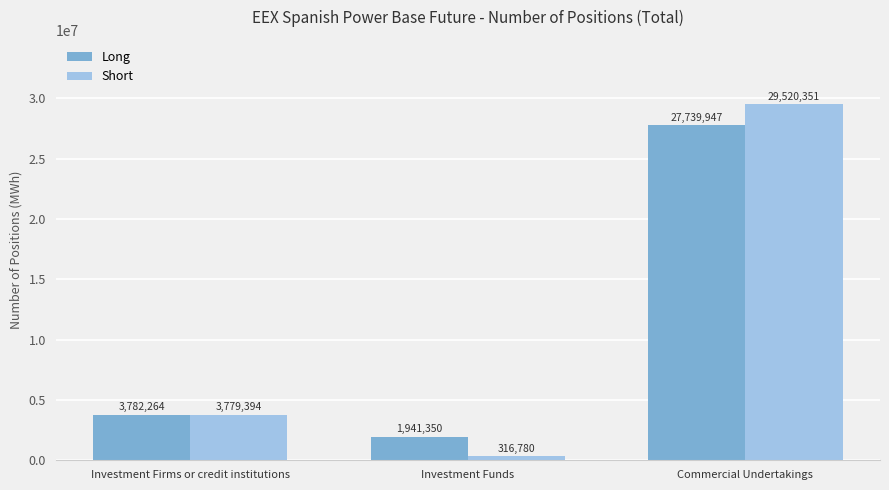

What is the difference between the Long values at Investment Funds and Commercial Undertakings?

25798597